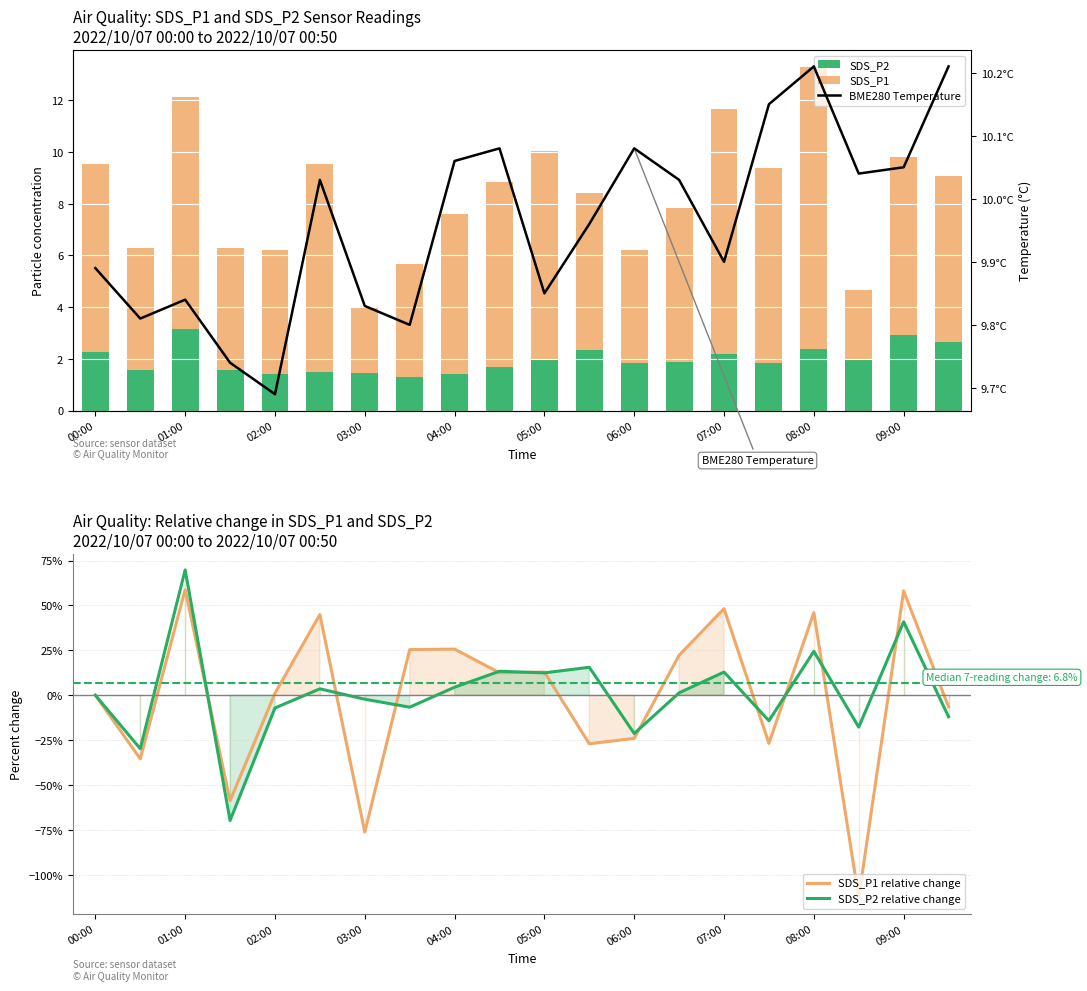

What is the difference between the maximum and second lowest values in the SDS_P1 series?

8.2